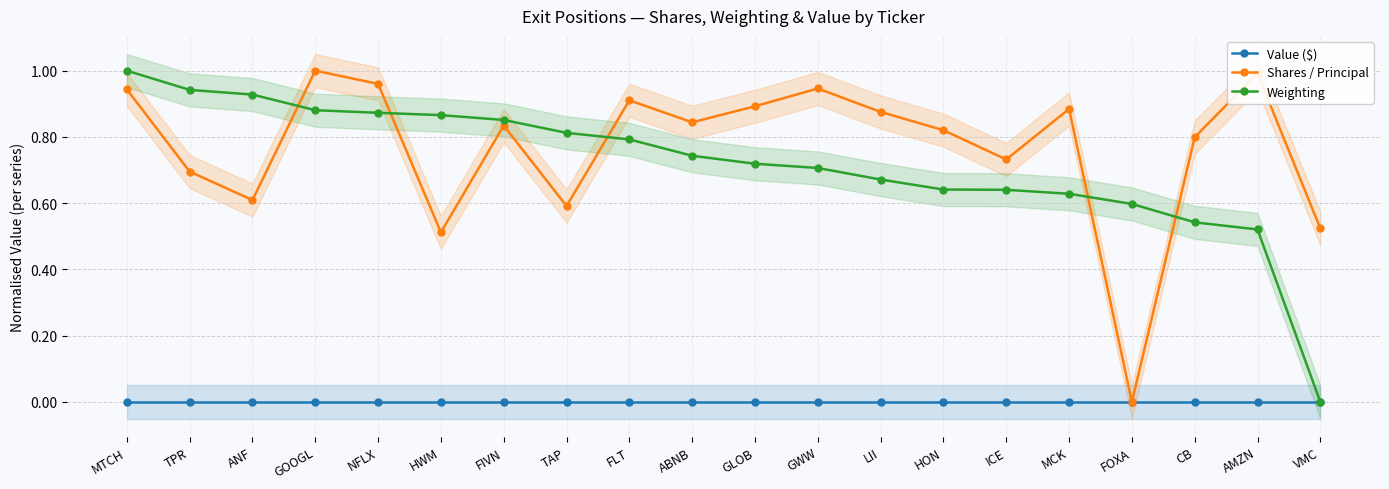

The value of Weighting at GLOB is 0.7. True or false?

True